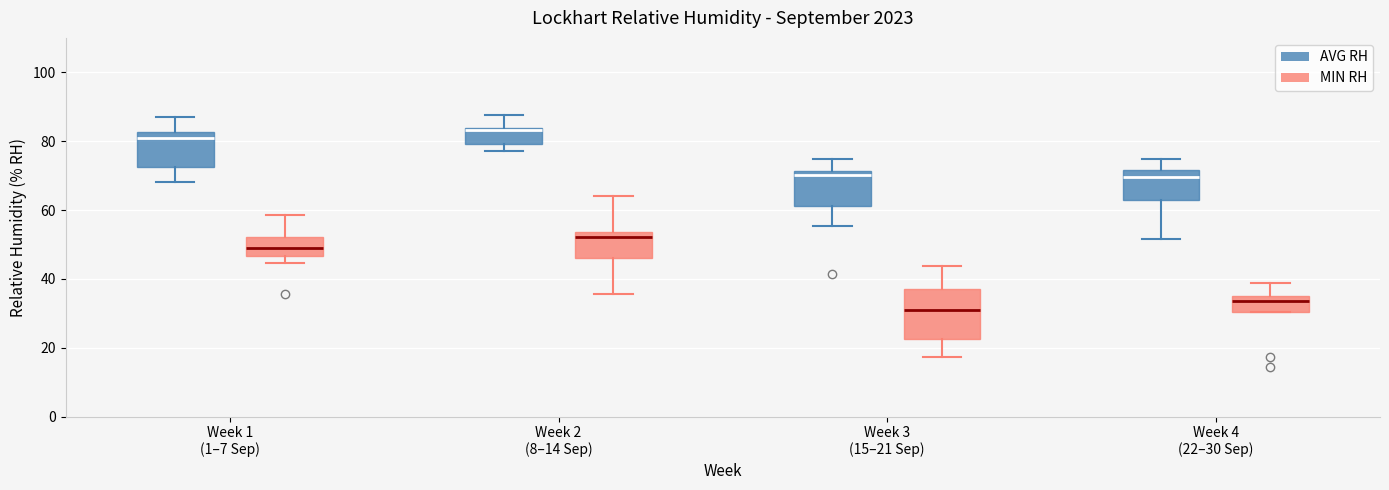

Which box is the tallest, from its lower edge to its upper edge?

Week 3 (15–21 Sep) (MIN RH)